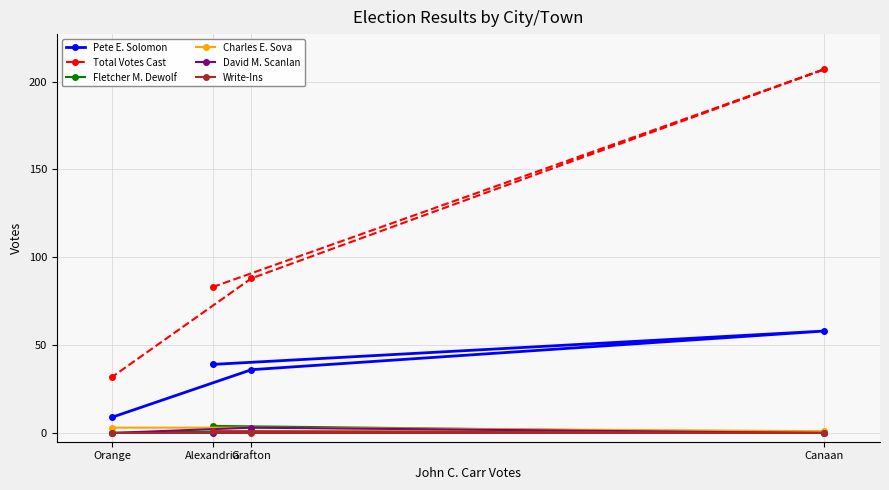

Reading right to left, transcribe all the data shown in this chart.

Pete E. Solomon: Canaan=58	Grafton=36	Alexandria=39	Orange=9
Total Votes Cast: Canaan=207	Grafton=88	Alexandria=83	Orange=32
Fletcher M. Dewolf: Canaan=0	Grafton=1	Alexandria=4	Orange=0
Charles E. Sova: Canaan=1	Grafton=3	Alexandria=1	Orange=3
David M. Scanlan: Canaan=0	Grafton=3	Alexandria=0	Orange=0
Write-Ins: Canaan=0	Grafton=0	Alexandria=1	Orange=0